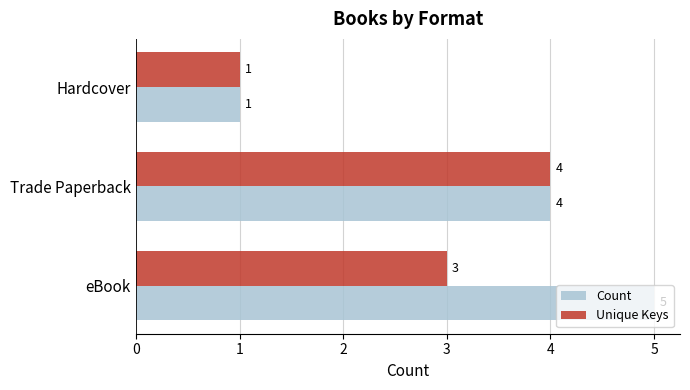

What is the difference between the maximum and minimum values in the Unique Keys series?

3